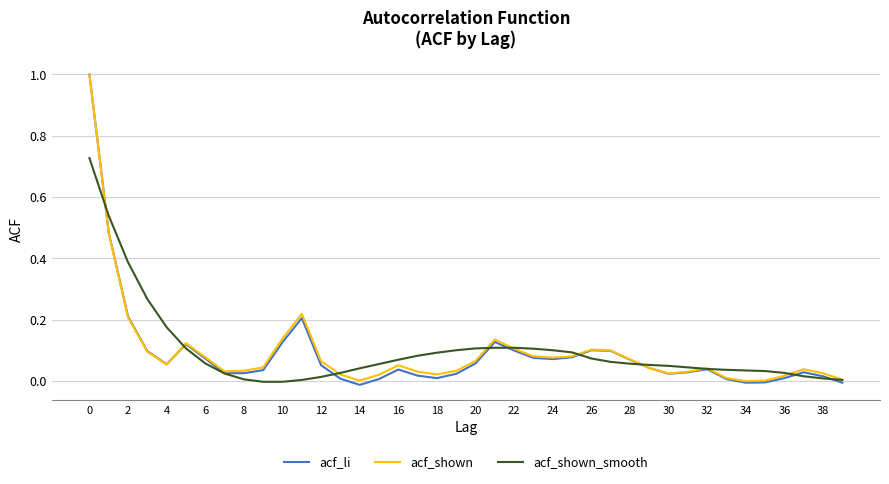

What is the maximum value shown in the chart?

1.0